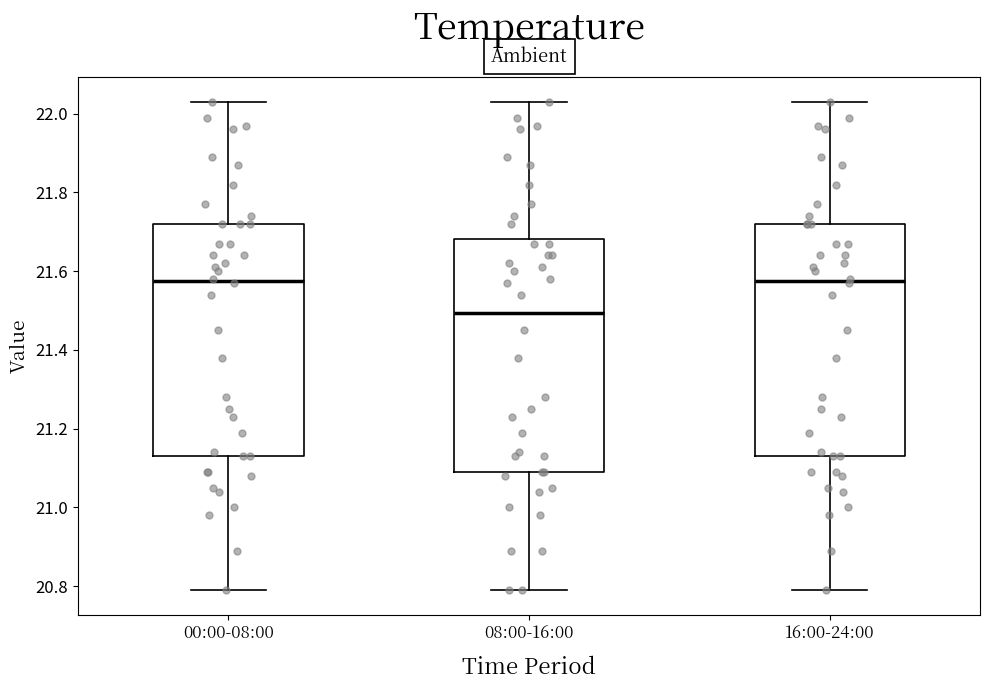

Where is the lower edge of the box for 00:00-08:00 on the y-axis? The values are not printed on the chart, so give them approximately, as read against the axis.

21.14